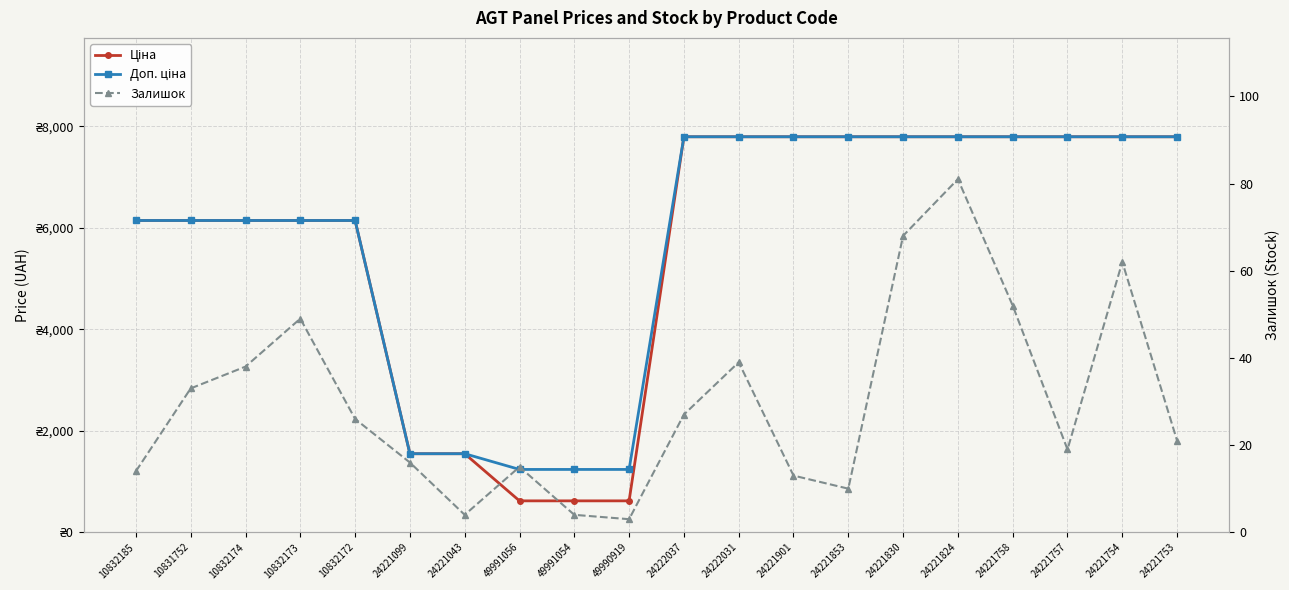

Which series has the widest spread of values?

Ціна